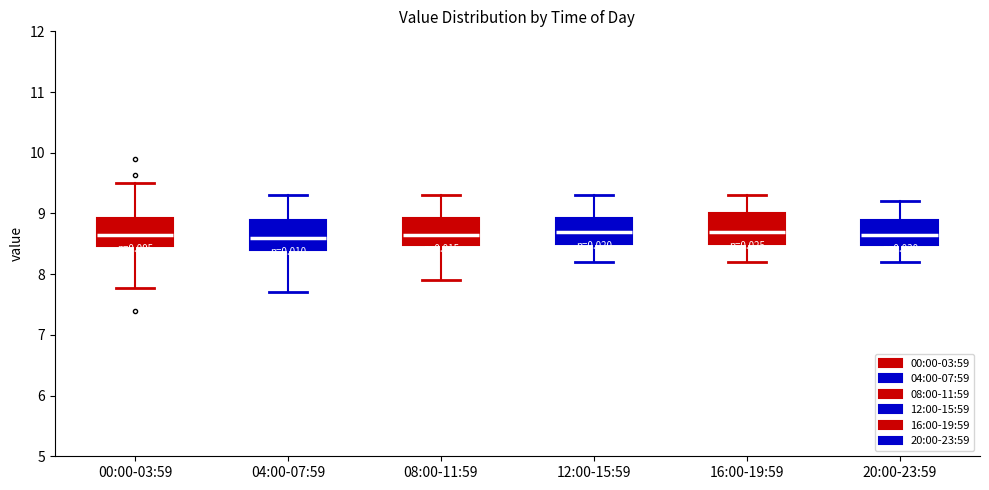

Reading left to right, transcribe this box plot: for each box, give where its median line is, the range the box spans, and where its two whiskers end, as read against the y-axis. The values are not printed on the chart, so give them approximately, as read against the axis.

00:00-03:59: median 8.7, box 8.5 to 8.9, whiskers 7.8 to 9.5
04:00-07:59: median 8.6, box 8.4 to 8.9, whiskers 7.7 to 9.3
08:00-11:59: median 8.7, box 8.5 to 8.9, whiskers 7.9 to 9.3
12:00-15:59: median 8.7, box 8.5 to 8.9, whiskers 8.2 to 9.3
16:00-19:59: median 8.7, box 8.5 to 9.0, whiskers 8.2 to 9.3
20:00-23:59: median 8.7, box 8.5 to 8.9, whiskers 8.2 to 9.2